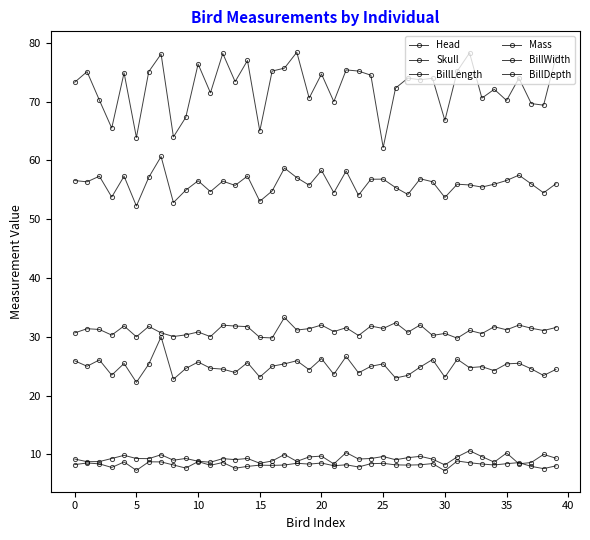

True or false: BillLength and Skull cross at least once.

False